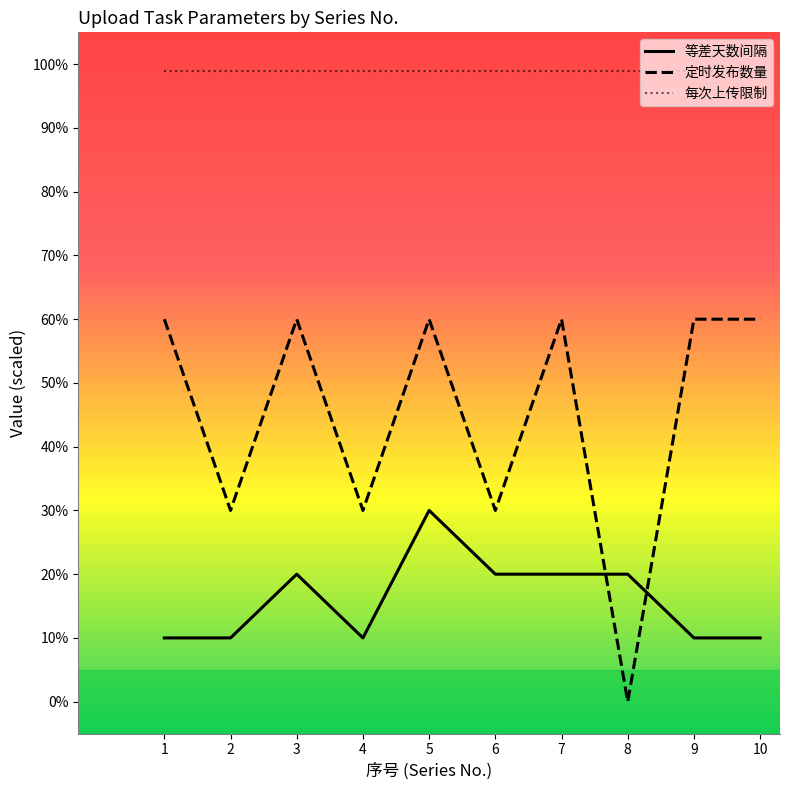

Reading left to right, transcribe all the data shown in this chart.

等差天数间隔: 1=10	2=10	3=20	4=10	5=30	6=20	7=20	8=20	9=10	10=10
定时发布数量: 1=60	2=30	3=60	4=30	5=60	6=30	7=60	8=0	9=60	10=60
每次上传限制: 1=99	2=99	3=99	4=99	5=99	6=99	7=99	8=99	9=99	10=99